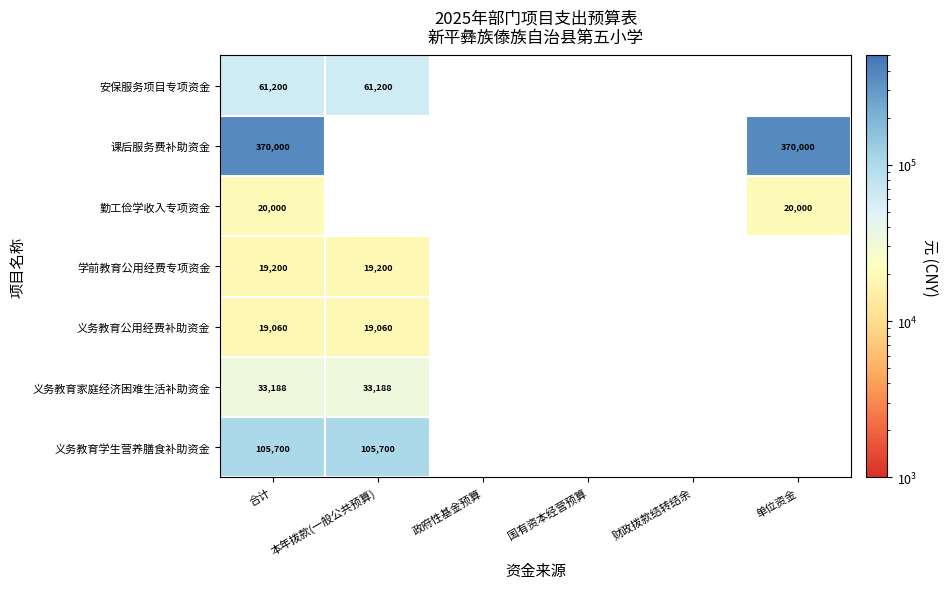

At 合计, list the series in order from smallest to largest.

义务教育公用经费补助资金, 学前教育公用经费专项资金, 勤工俭学收入专项资金, 义务教育家庭经济困难生活补助资金, 安保服务项目专项资金, 义务教育学生营养膳食补助资金, 课后服务费补助资金